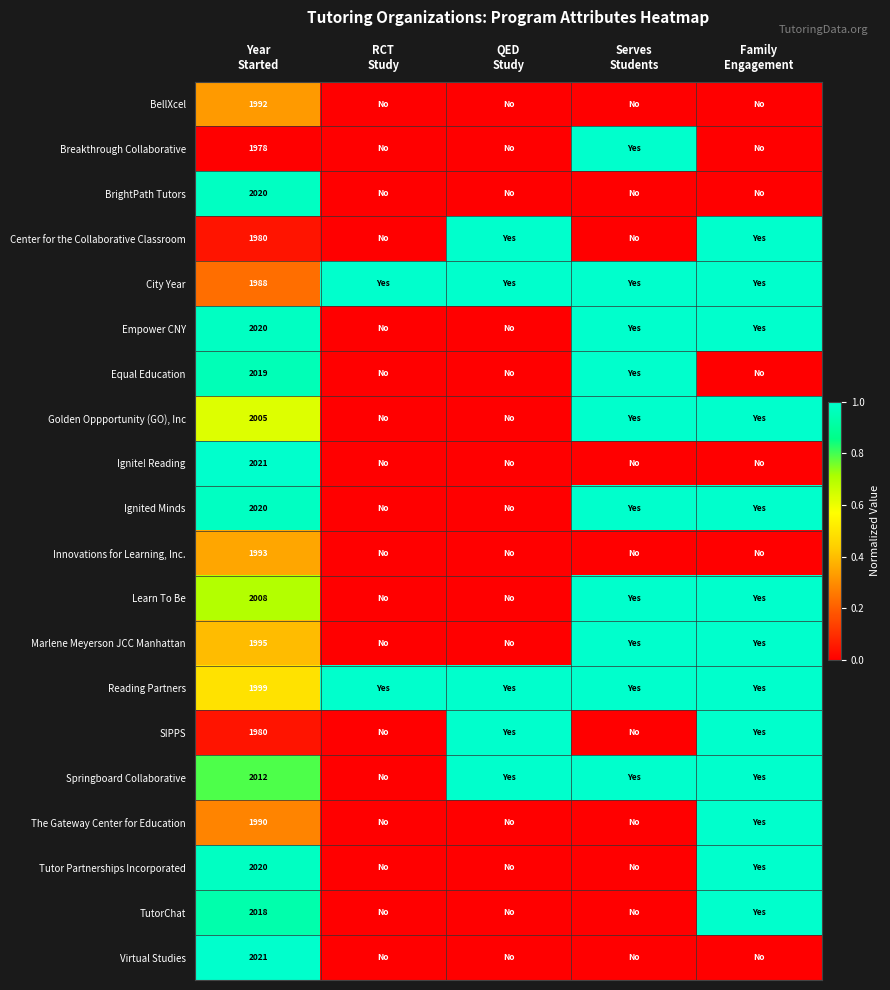

Which series has the largest range (max minus min)?

Breakthrough Collaborative